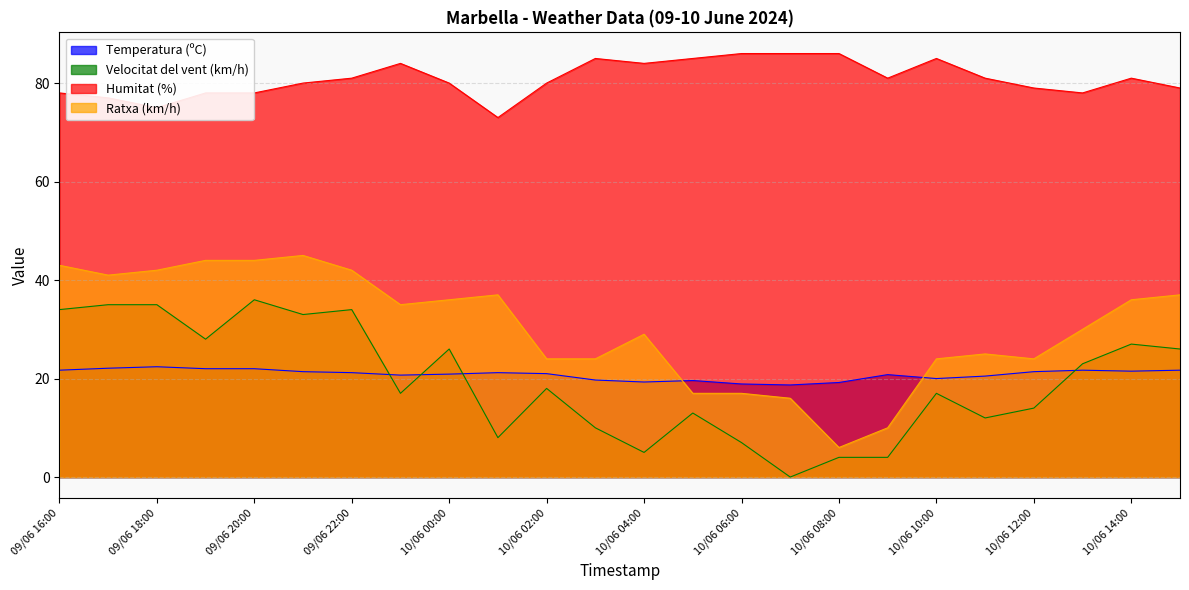

Between 09/06 22:00 and 10/06 14:00, which is larger?

10/06 14:00